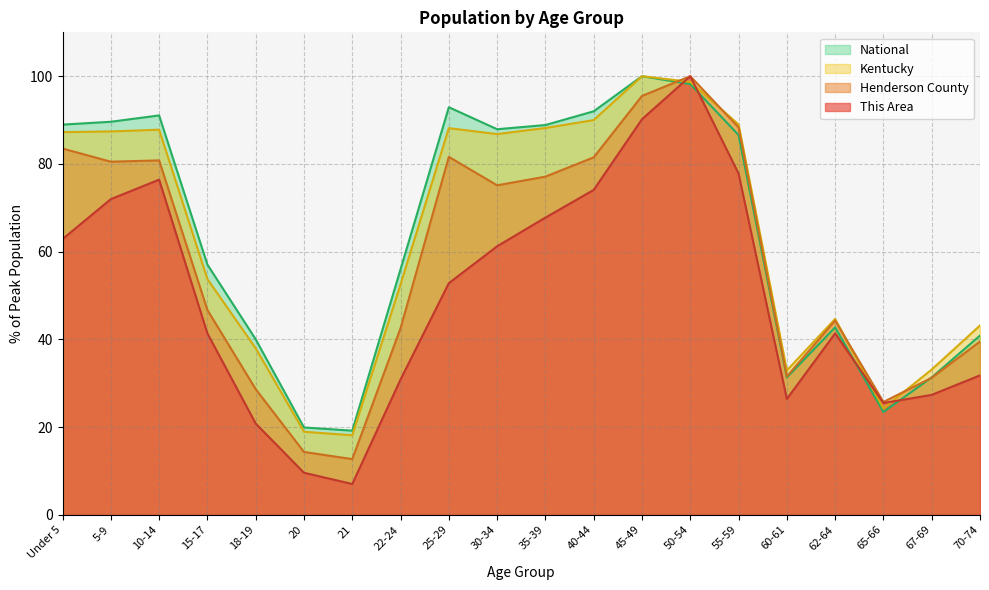

Reading right to left, transcribe all the data shown in this chart.

This Area: 31.8	27.3	25.5	41.4	26.4	77.8	100.0	90.2	74.1	67.8	61.2	52.8	30.8	7.0	9.6	20.8	41.4	76.4	72.0	62.9
Henderson County: 39.5	31.2	25.7	44.3	31.5	88.3	100.0	95.5	81.5	77.1	75.1	81.6	42.5	12.7	14.3	28.6	46.7	80.8	80.5	83.5
Kentucky: 43.1	33.1	24.3	44.6	32.9	89.0	98.7	100.0	90.0	88.2	86.8	88.2	52.5	18.1	18.9	38.0	53.8	87.8	87.4	87.2
National: 40.9	31.3	23.4	42.7	31.3	86.6	98.2	100.0	92.0	88.9	87.9	92.9	56.0	19.2	19.9	40.0	57.0	91.1	89.6	89.0